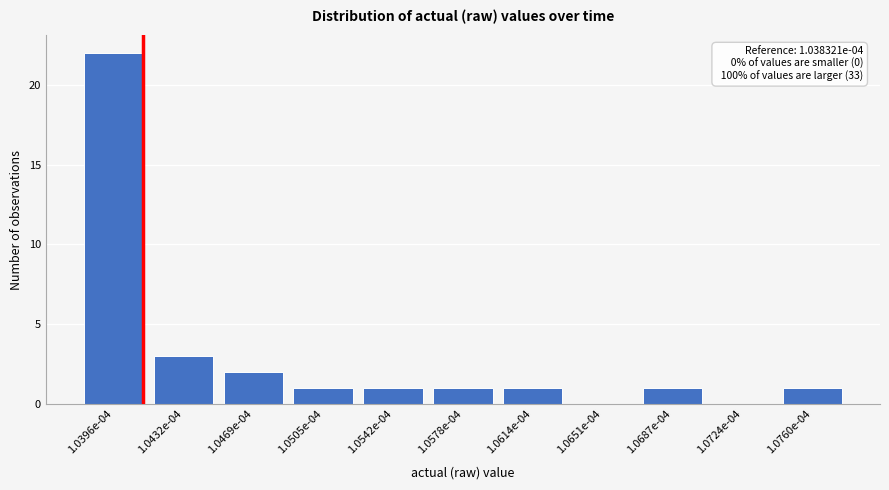

Reading left to right, transcribe all the data shown in this chart.

1.0396e-04=22	1.0432e-04=3	1.0469e-04=2	1.0505e-04=1	1.0542e-04=1	1.0578e-04=1	1.0614e-04=1	1.0651e-04=0	1.0687e-04=1	1.0724e-04=0	1.0760e-04=1